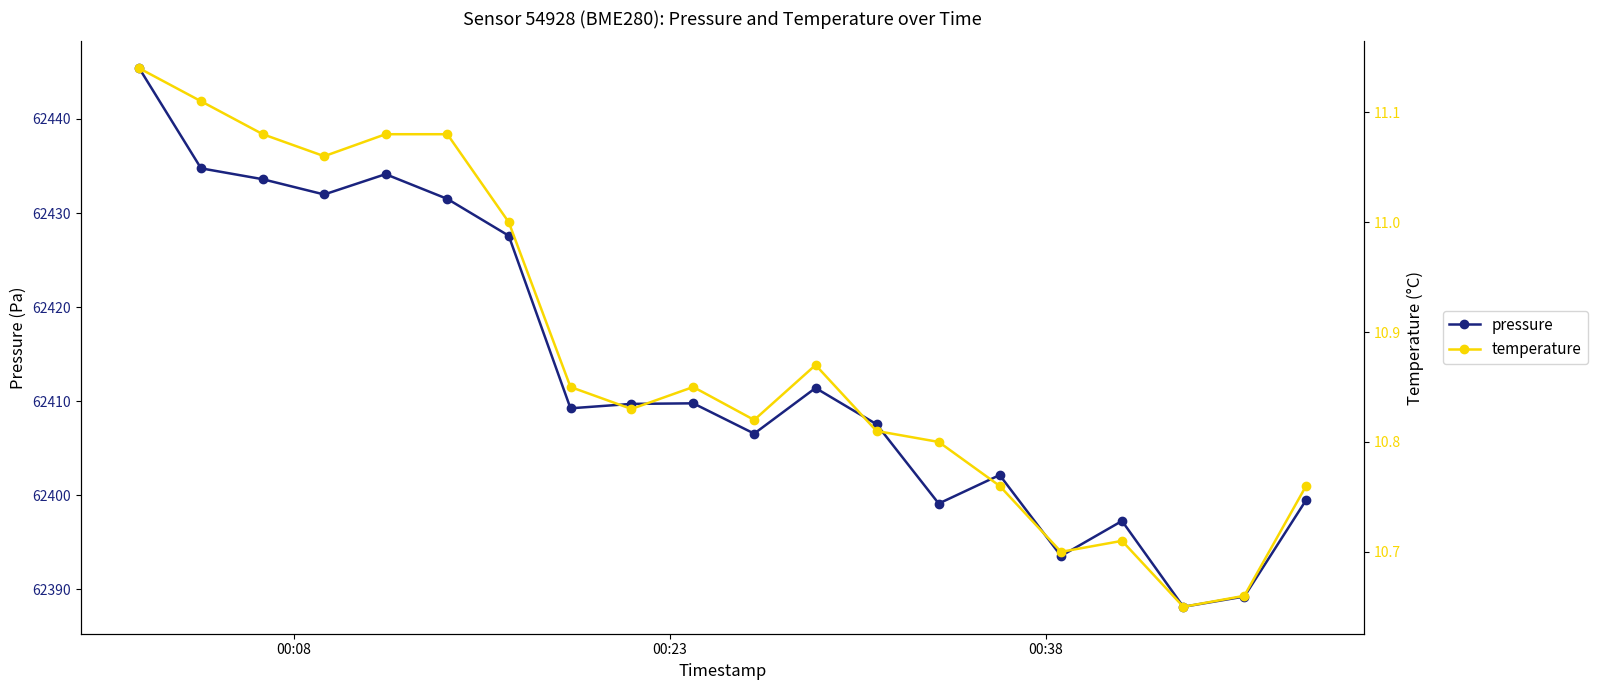

Which series has the largest total across all categories?

pressure